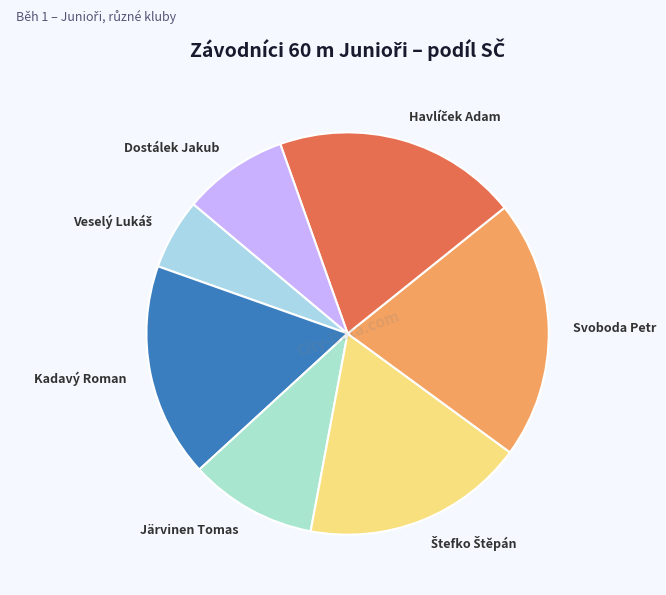

Which category has the biggest portion of the pie?

Svoboda Petr